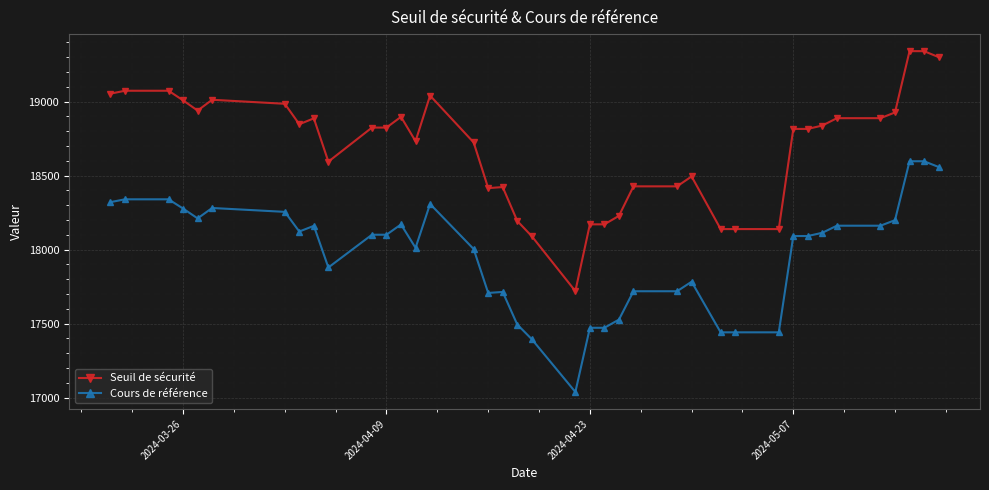

Which series has the widest spread of values?

Seuil de sécurité